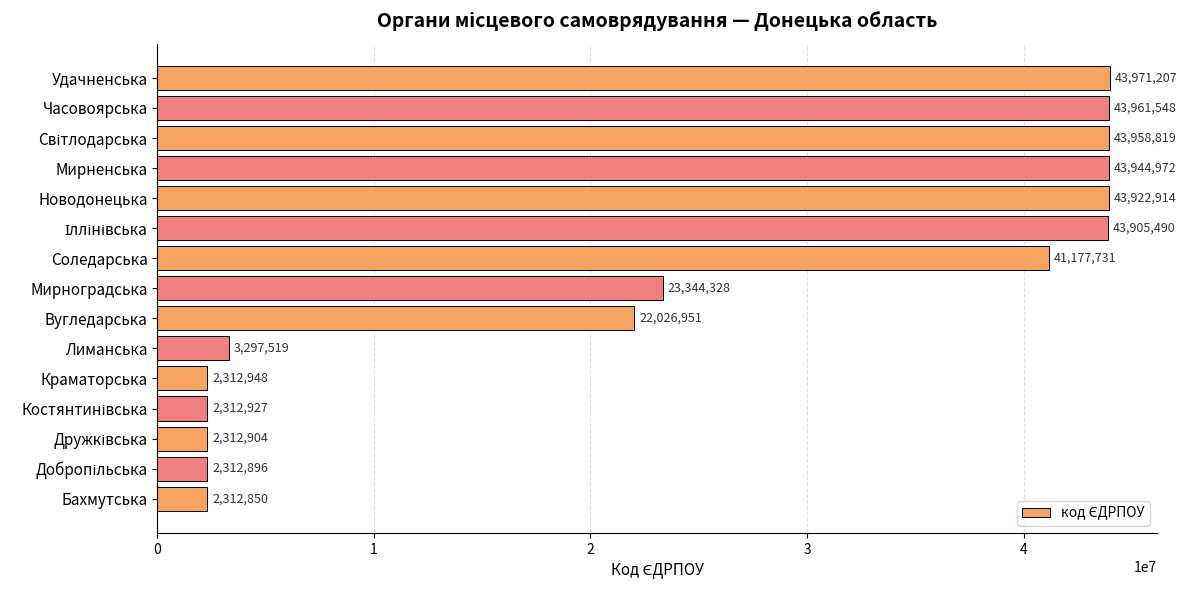

What is the difference between the maximum and minimum values?

41658357